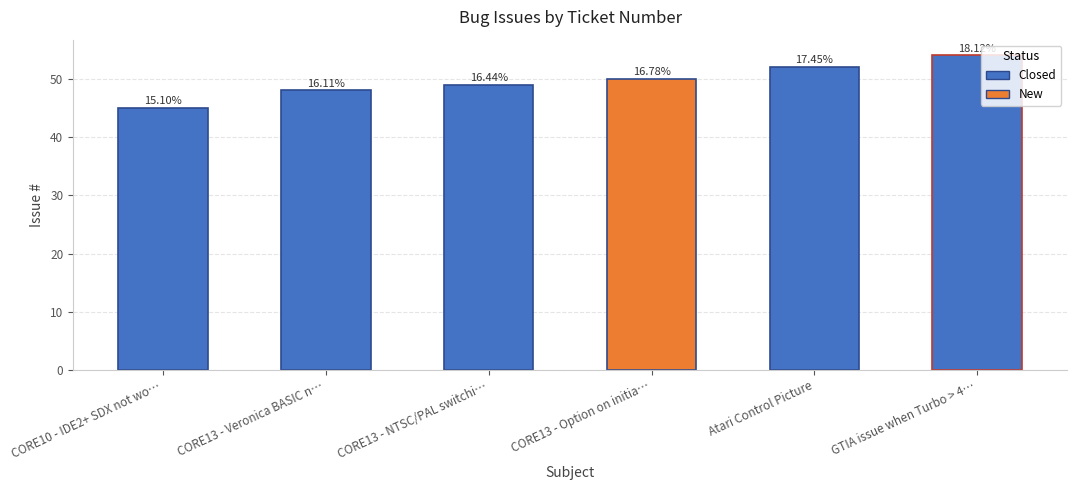

Reading left to right, list all the values displayed in this chart.

CORE10 - IDE2+ SDX not wo…=45	CORE13 - Veronica BASIC n…=48	CORE13 - NTSC/PAL switchi…=49	CORE13 - Option on initia…=50	Atari Control Picture=52	GTIA issue when Turbo > 4…=54